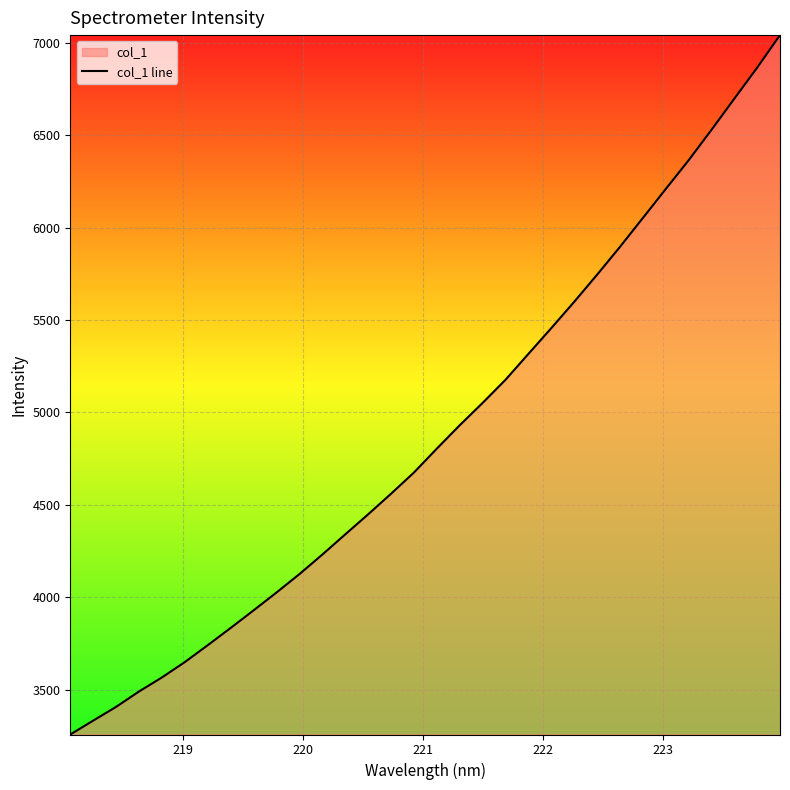

What is the maximum value shown in the chart?

7042.7